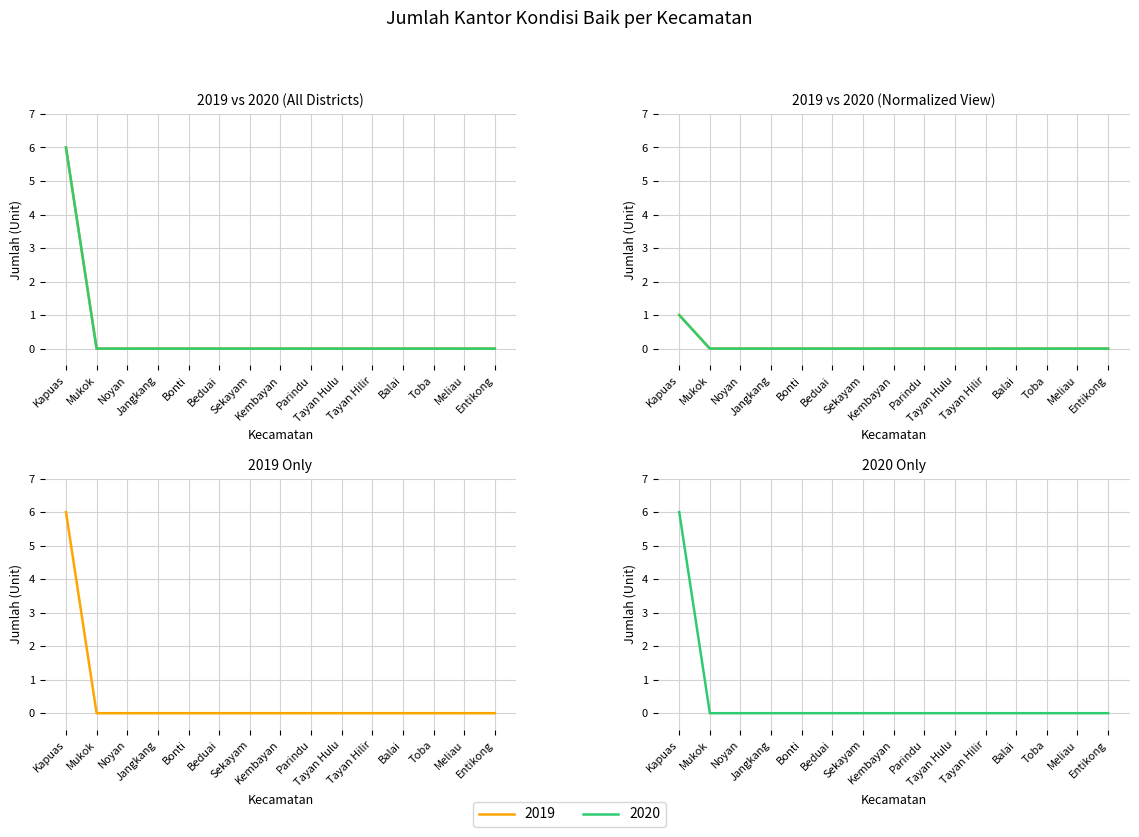

How many 2020 values are between 0 and 1?

14